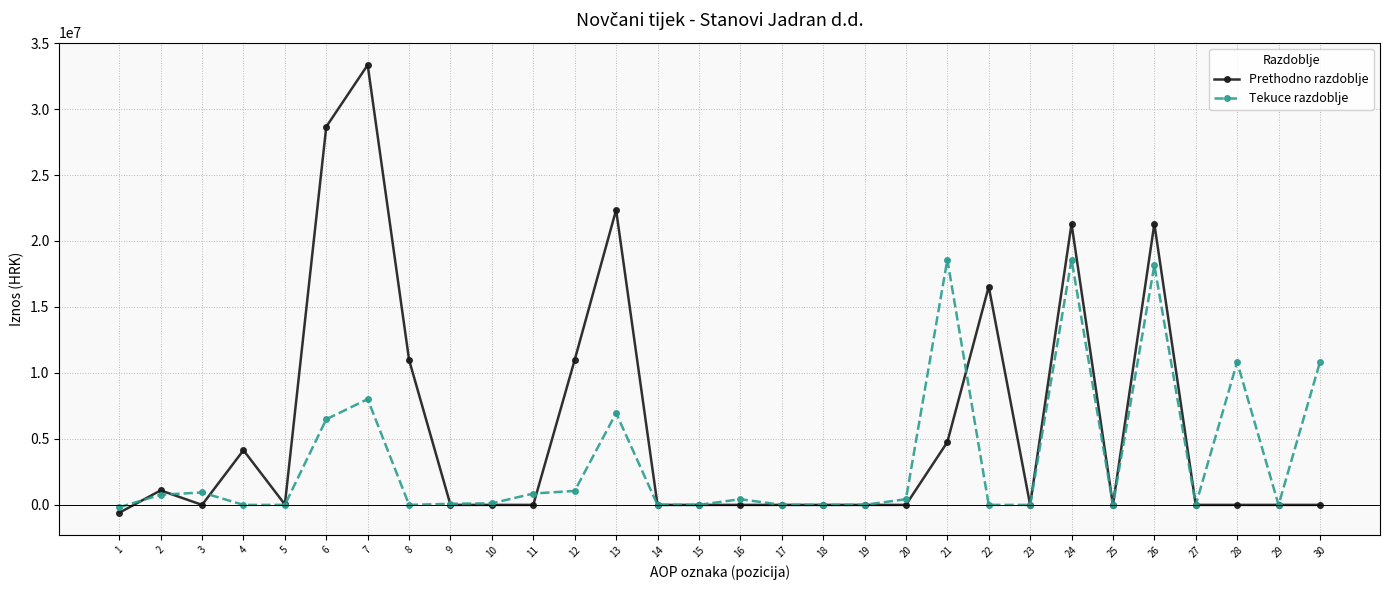

True or false: Prethodno razdoblje has more than 0 points higher than both neighbors.

True